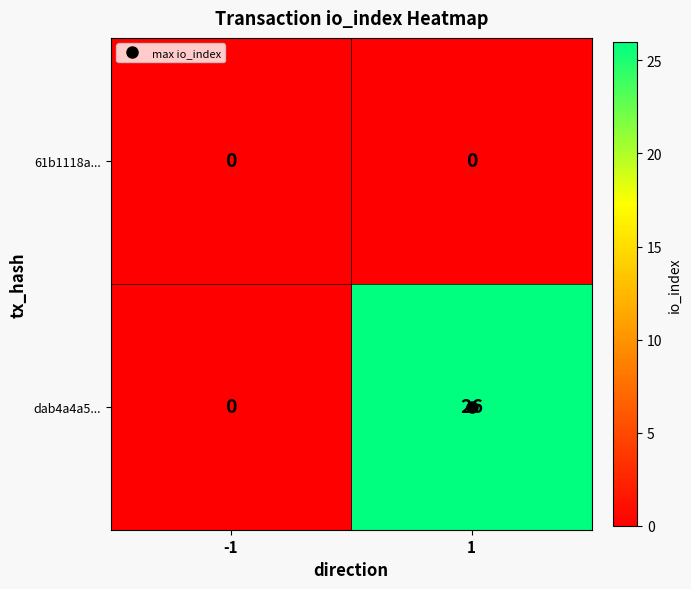

List the series in order of their overall mean, highest first.

dab4a4a5..., 61b1118a...